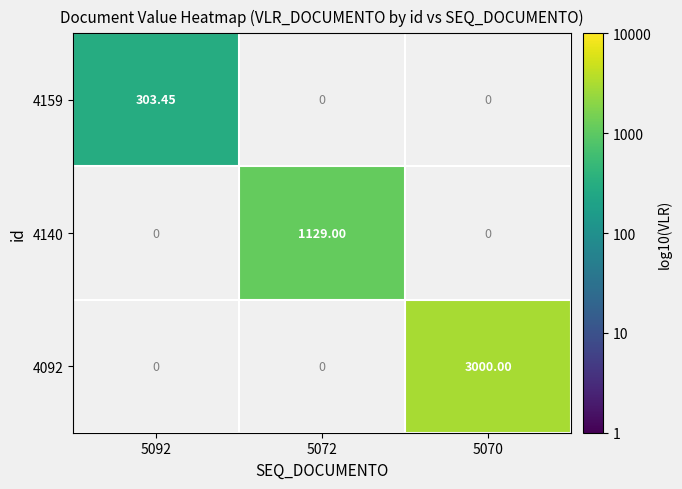

At which label does 4159 reach its peak?

5092